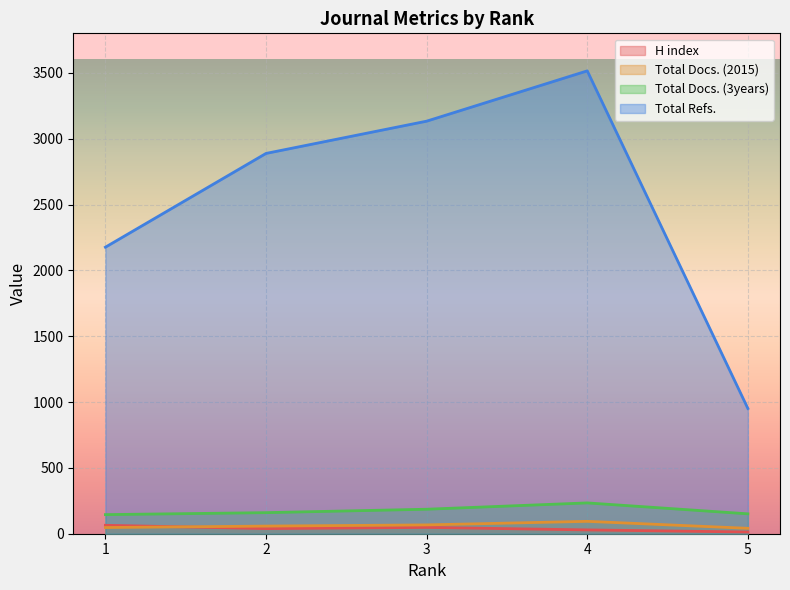

List the labels in order of Total Refs. value, smallest first.

5, 1, 2, 3, 4